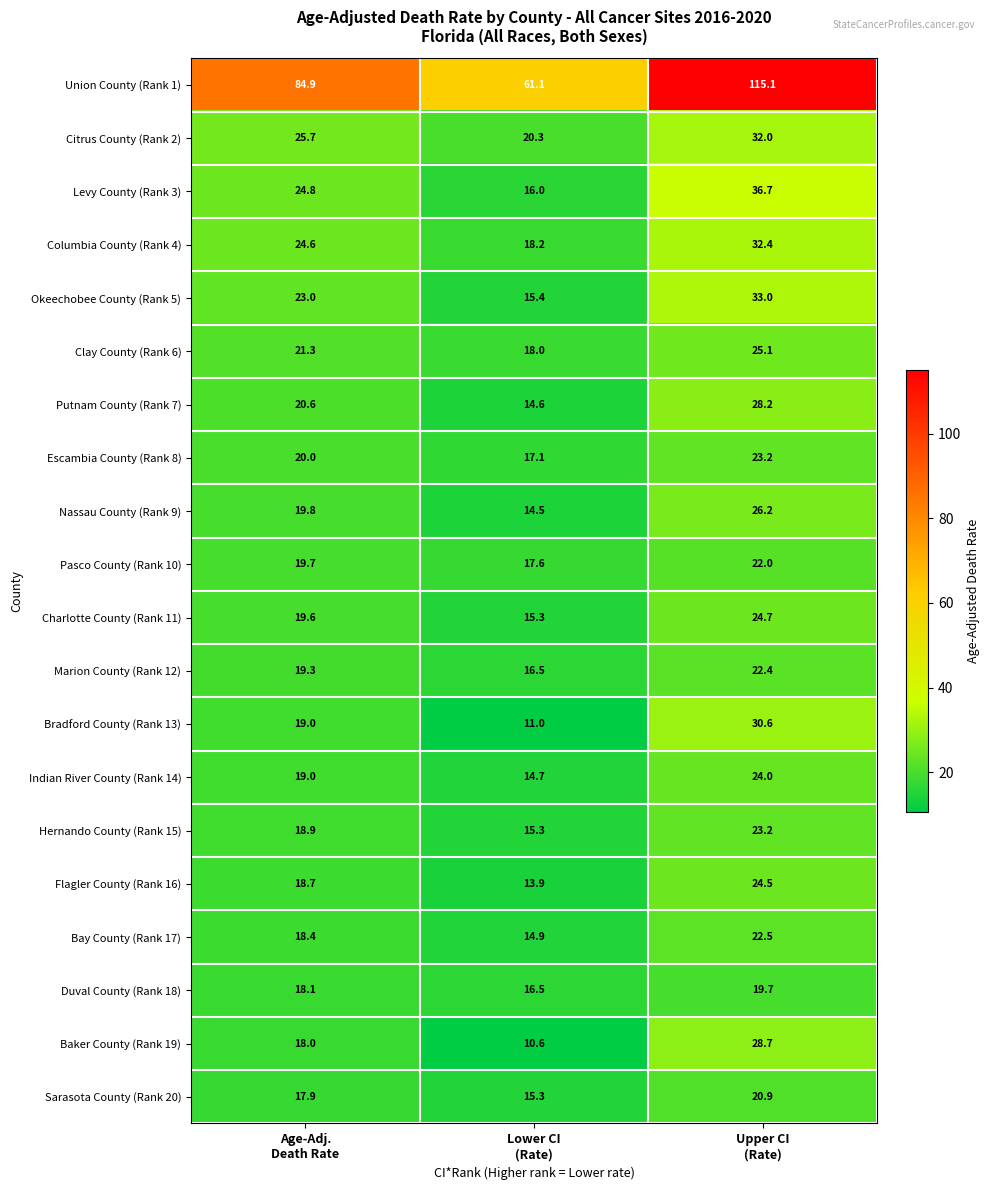

Count the number of data series in this chart.

20